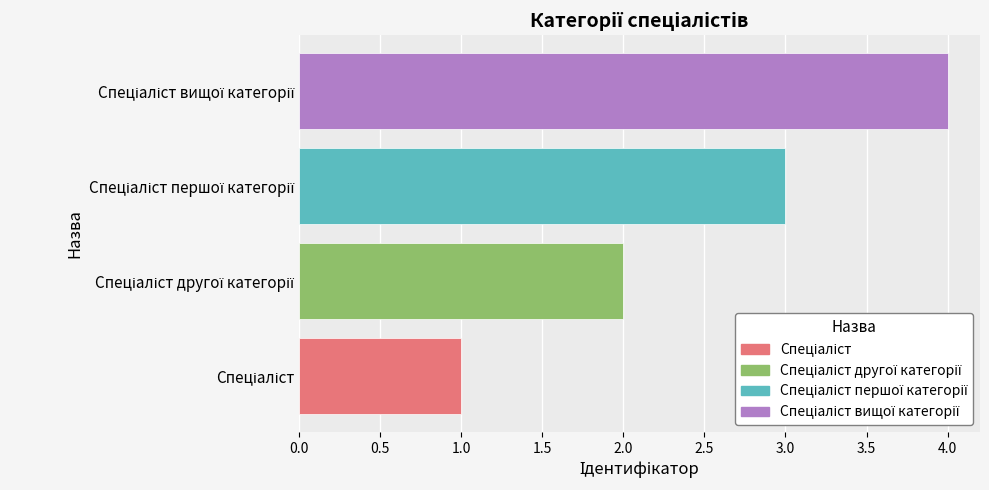

What is the minimum value shown in the chart?

1